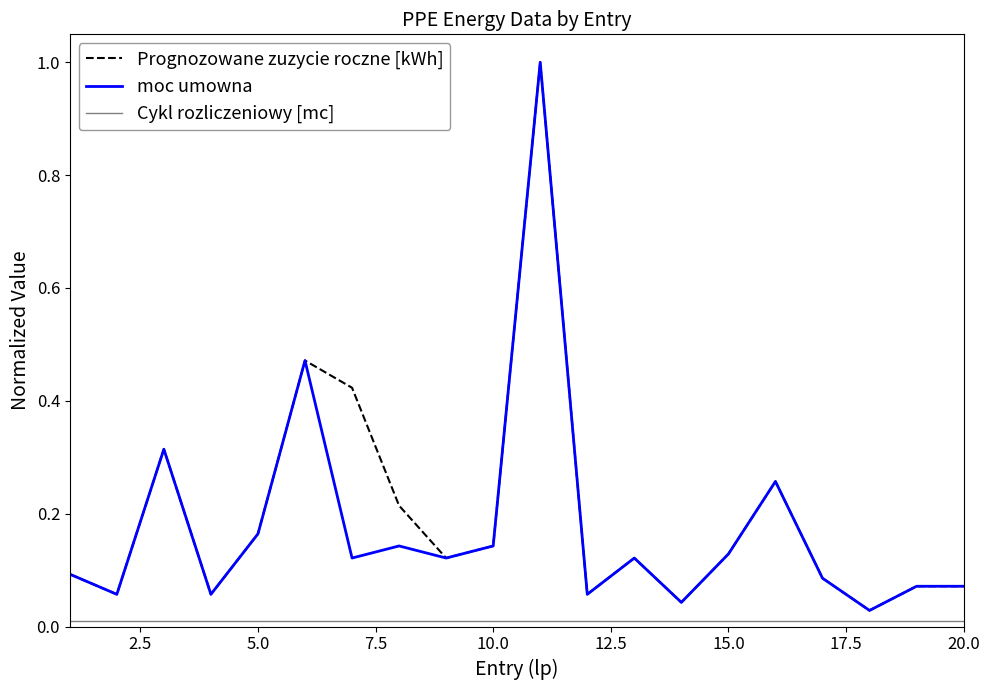

What is the highest value of the moc umowna series?

1.0